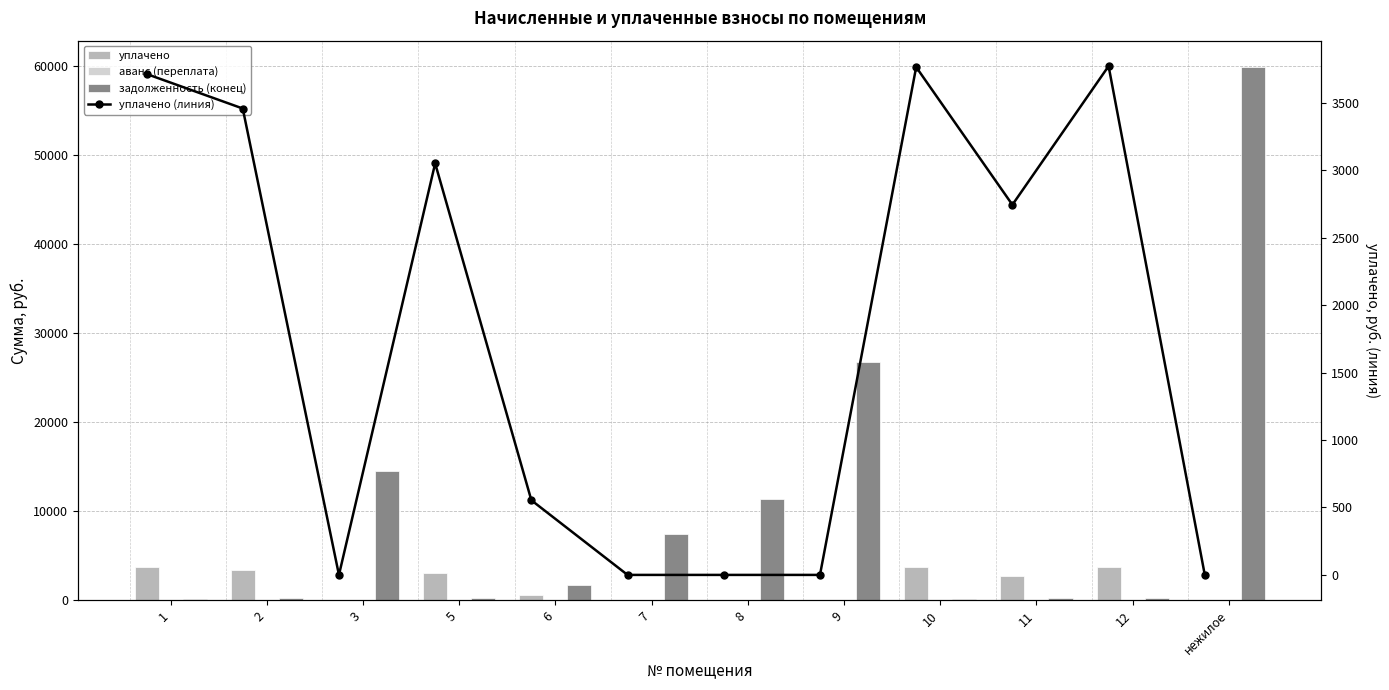

How many categories are shown in the chart?

12